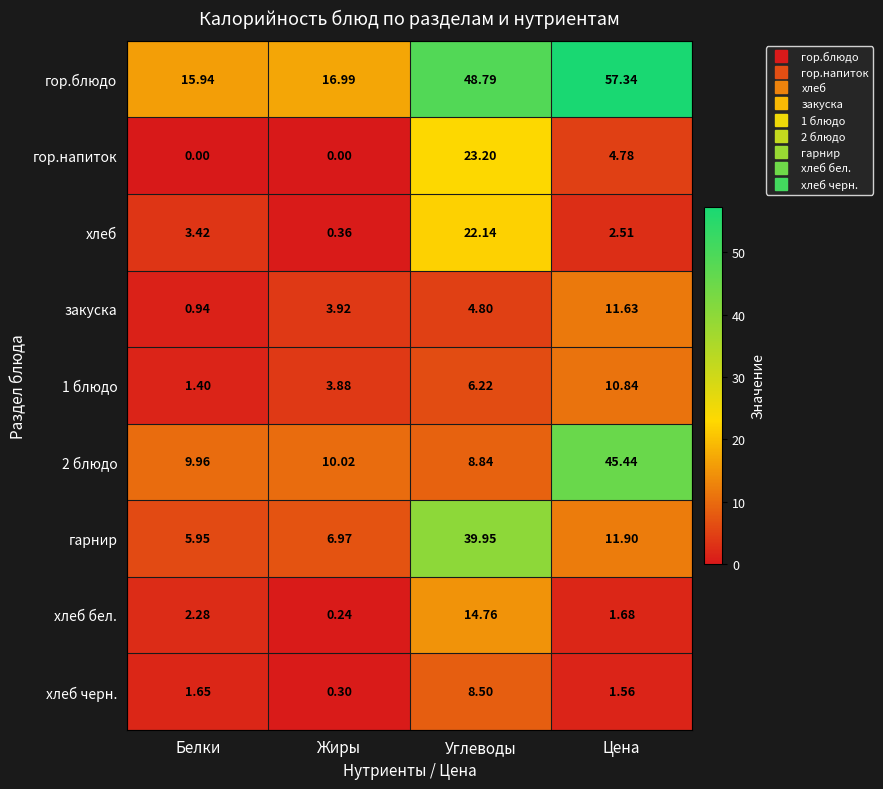

Where is гор.напиток nearest to the value 11?

Цена